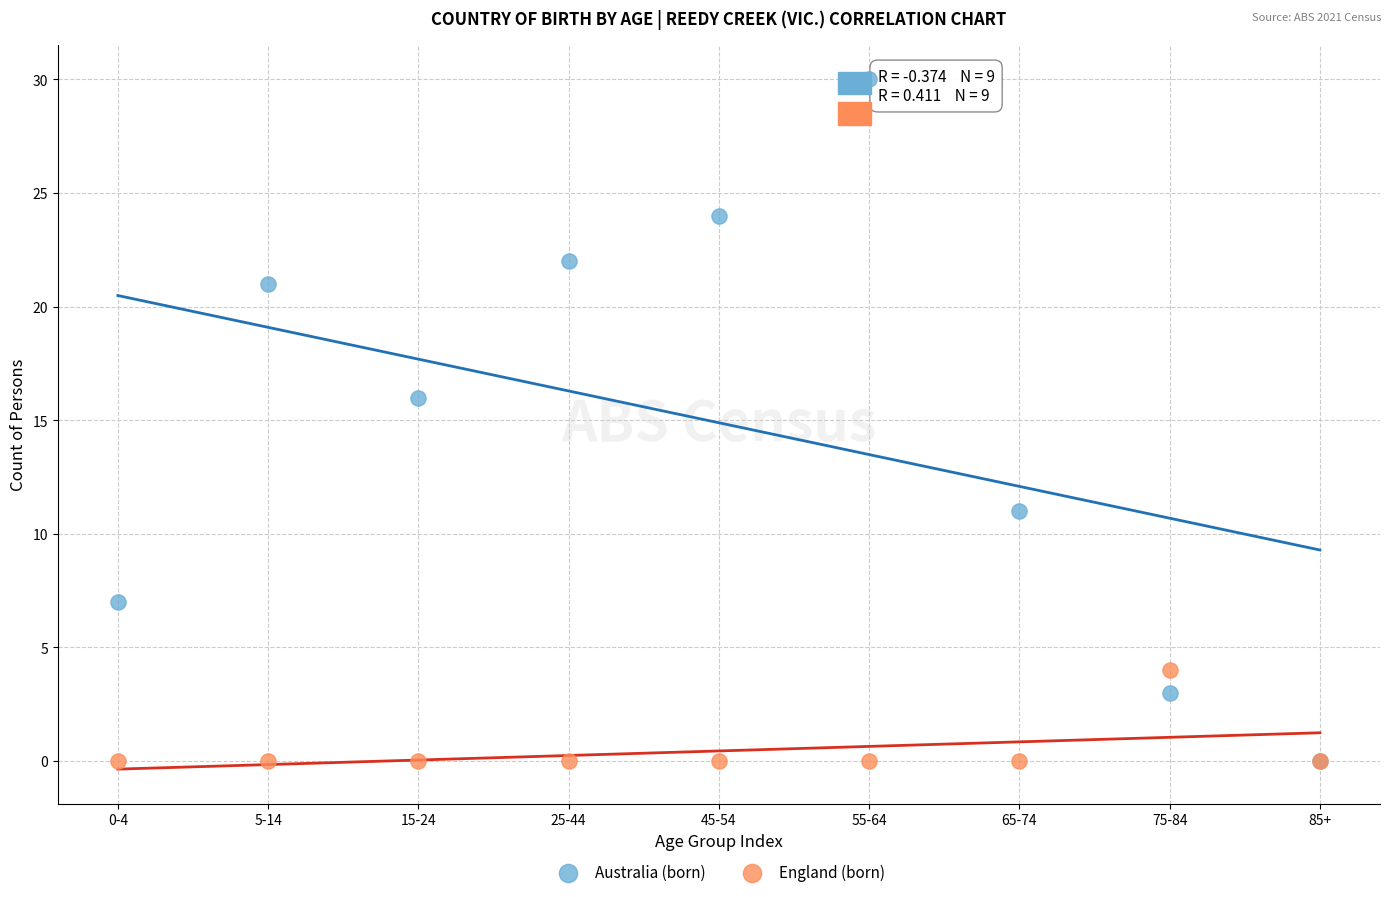

In the Australia (born) series, what Y value is closest to 15?

16